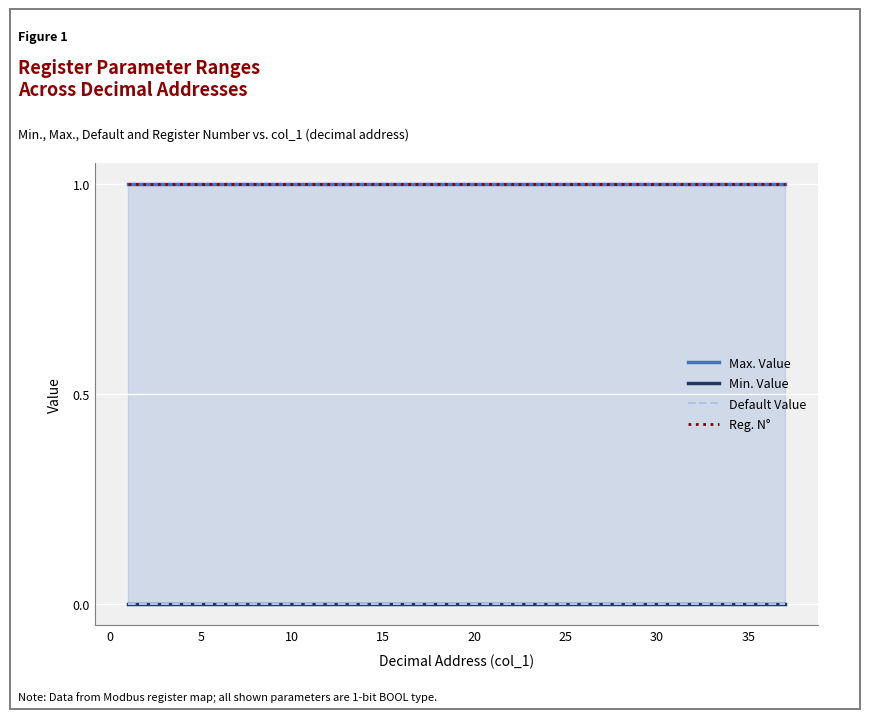

True or false: Max. Value and Reg. N° intersect in this chart.

False